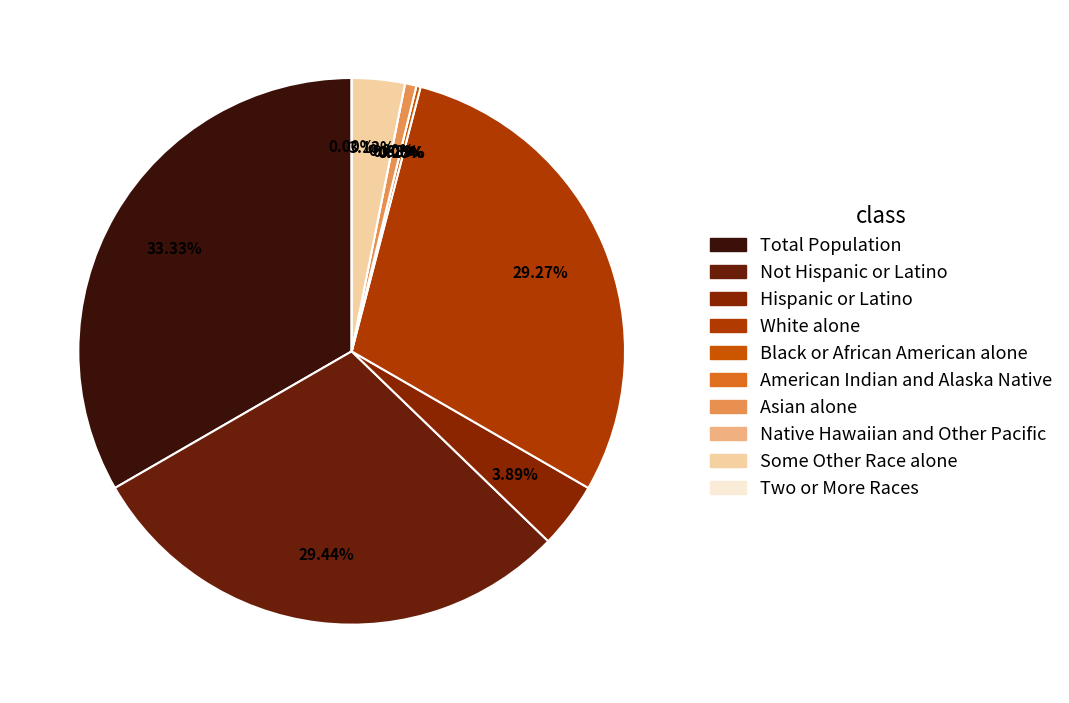

To the nearest percent, what is the difference between the Two or More Races and White alone slice percentages?

29%